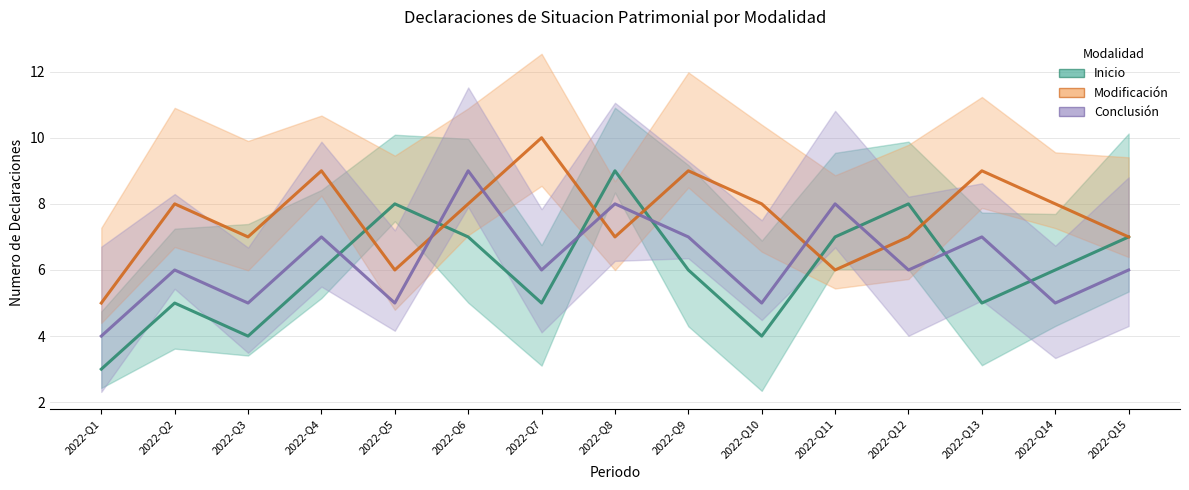

Which category has the highest value in the Inicio series?

2022-Q8